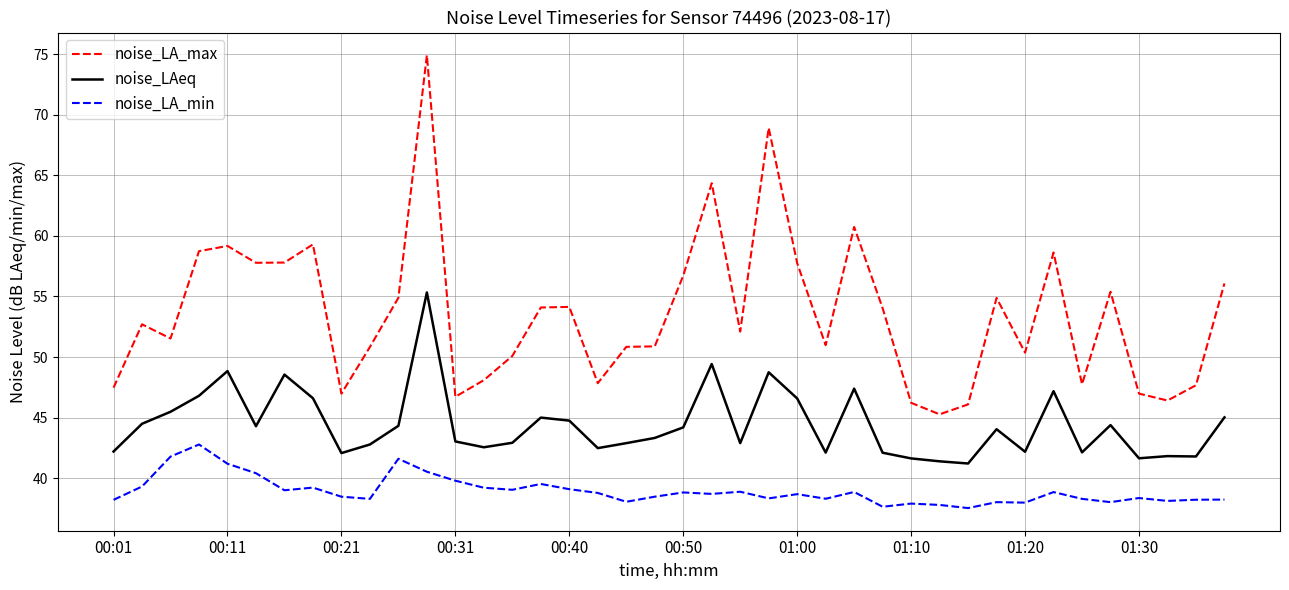

Does the chart have visible grid lines?

Yes